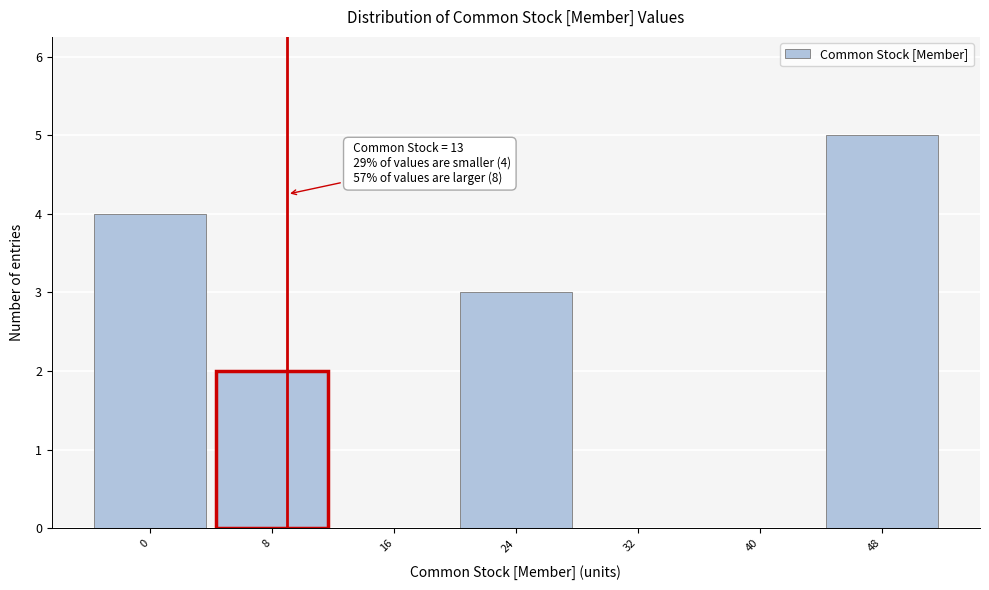

Reading left to right, list all the values displayed in this chart.

0=4	8=2	16=0	24=3	32=0	40=0	48=5